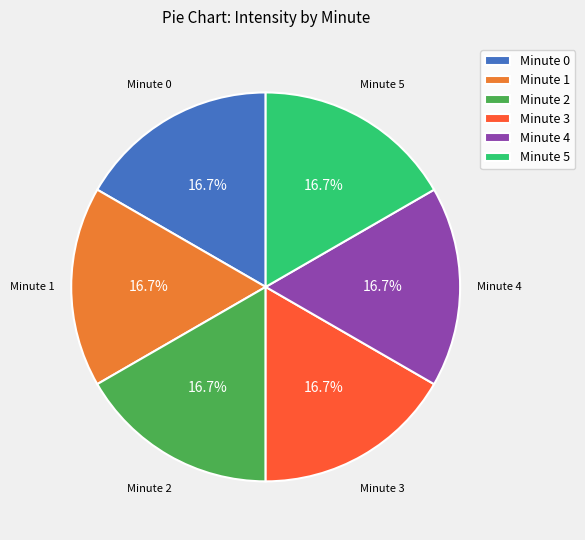

What percentage do Minute 2 and Minute 1 together represent?

33.3%